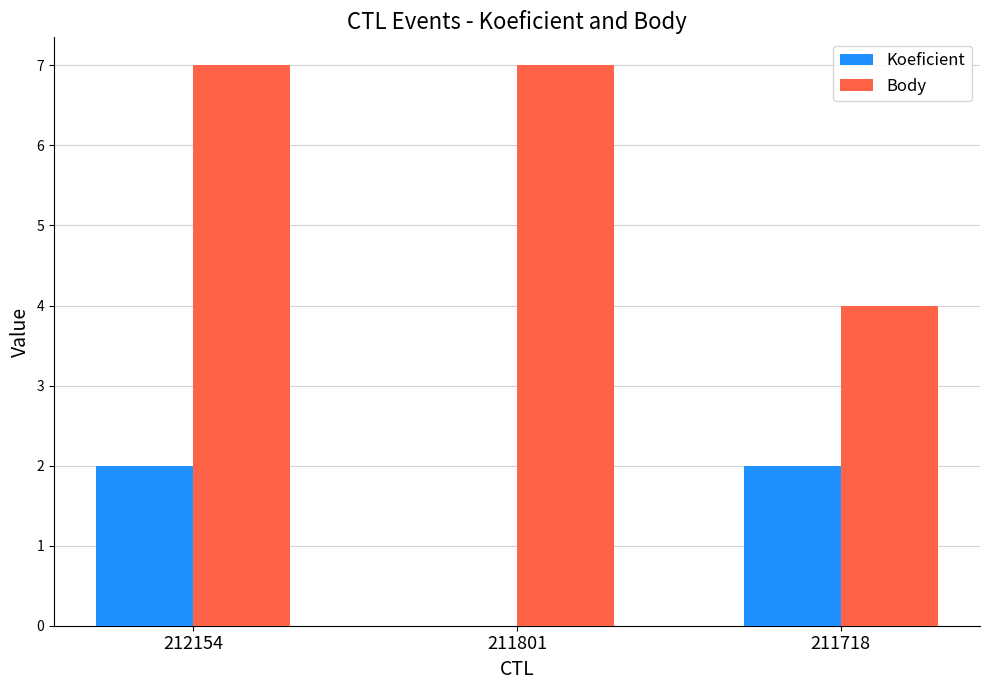

How many groups of bars are there?

3